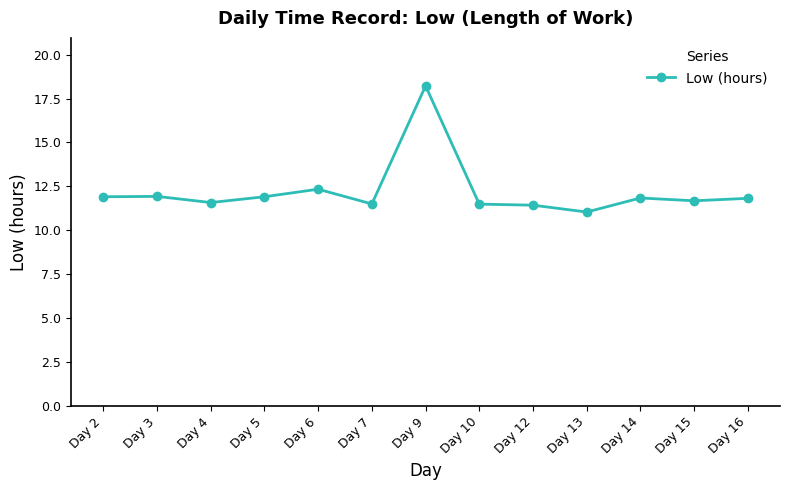

Approximately how many times larger is the value at Day 15 compared to Day 3?

1.0